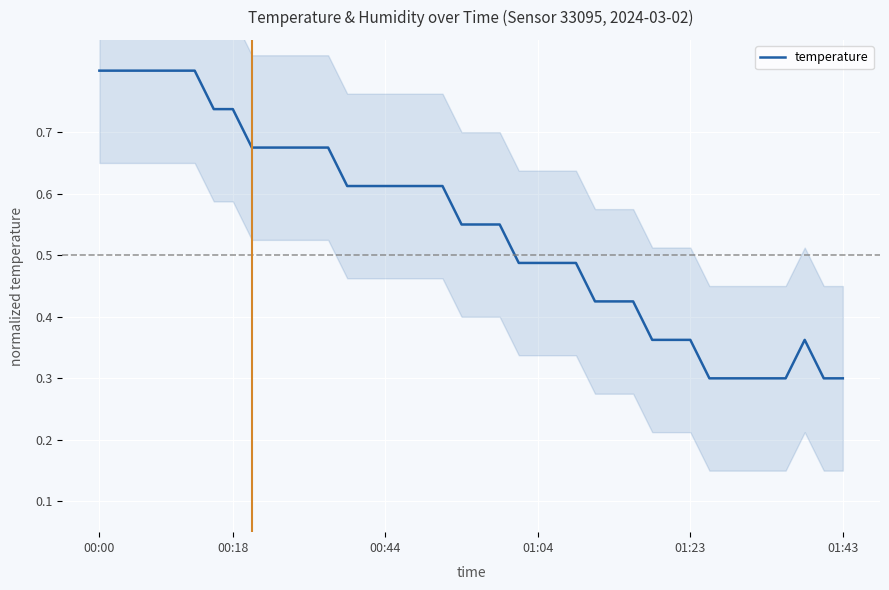

What is the label of the 16th point from the right?

24